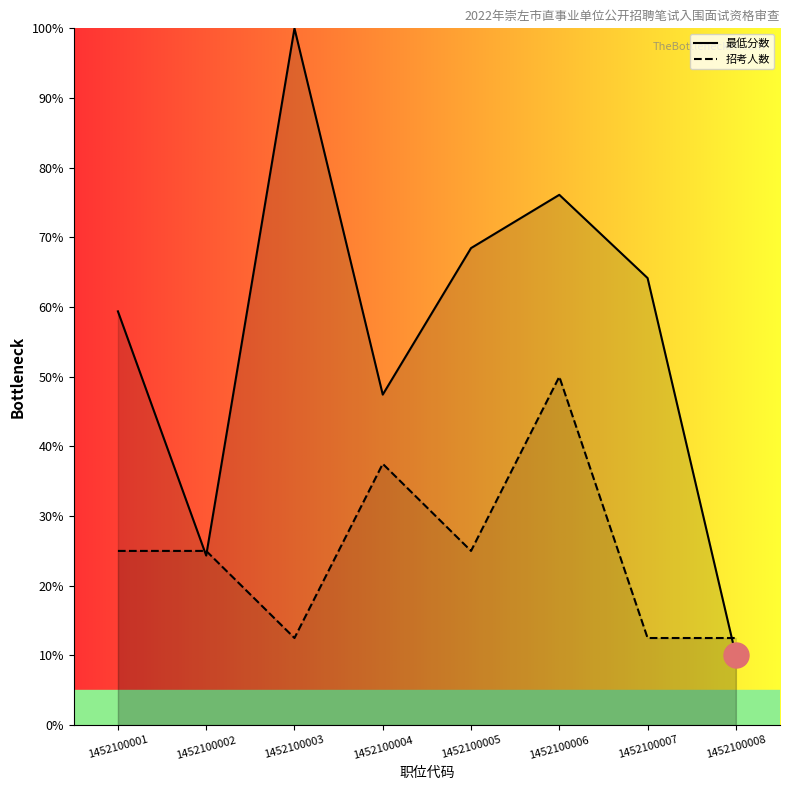

At which label is 最低分数_line closest to 55?

1452100001